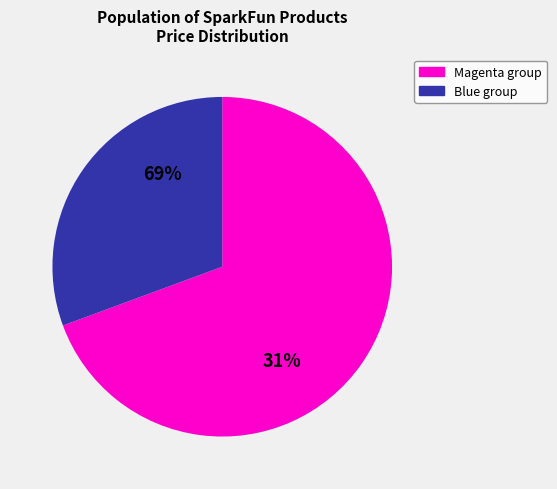

Is there a majority slice in this chart?

Yes